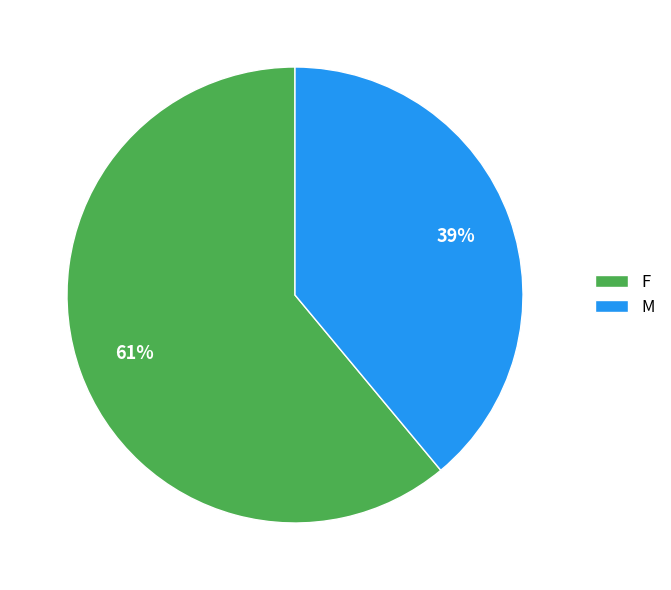

Which has a higher value, F or M?

F